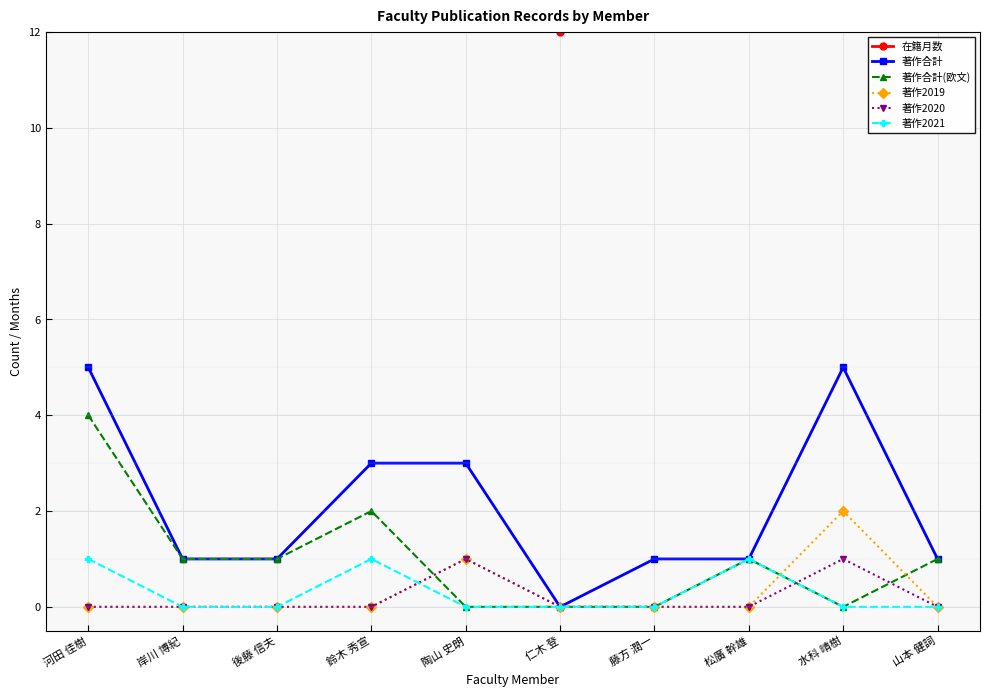

What is the difference between the highest and lowest values at 陶山 史朗?

60